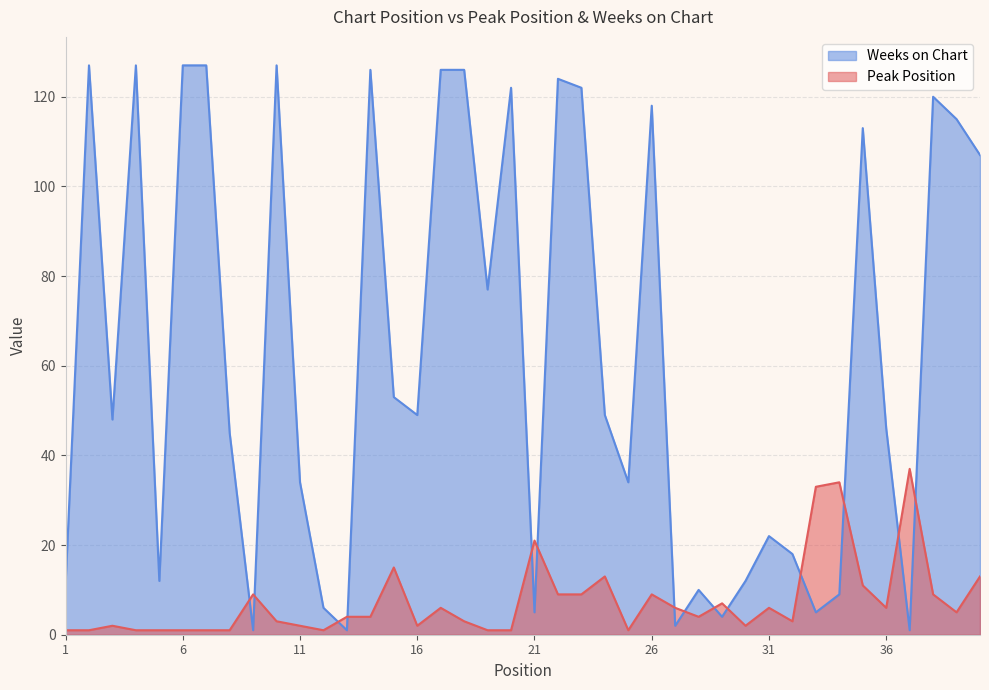

What is the difference between the highest and lowest values at 37?

36